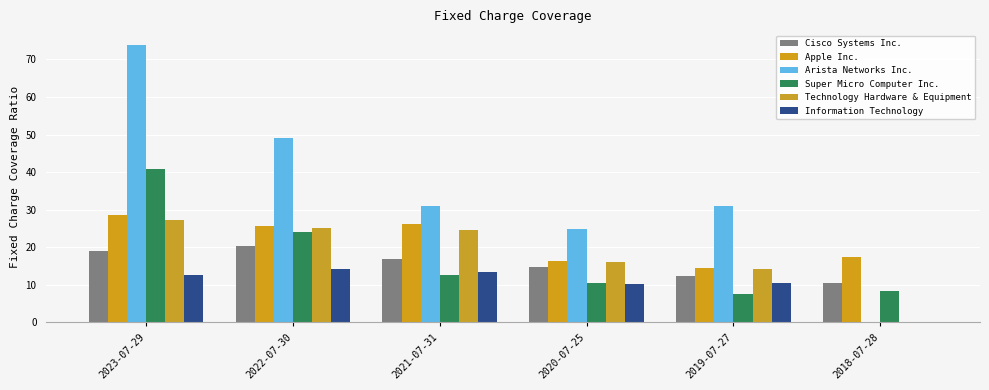

Is the value of Arista Networks Inc. at 2023-07-29 greater than the value of Cisco Systems Inc. at 2019-07-27?

Yes